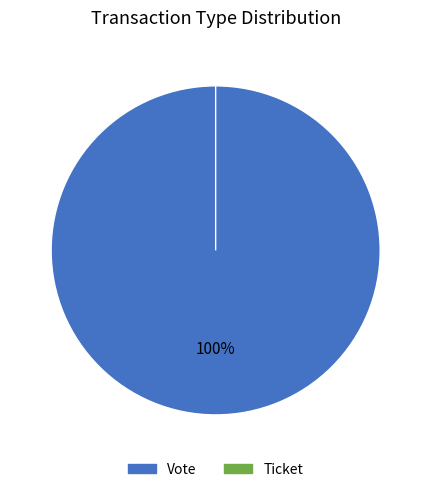

To the nearest percent, what is the difference between the largest and smallest slice percentages?

100%